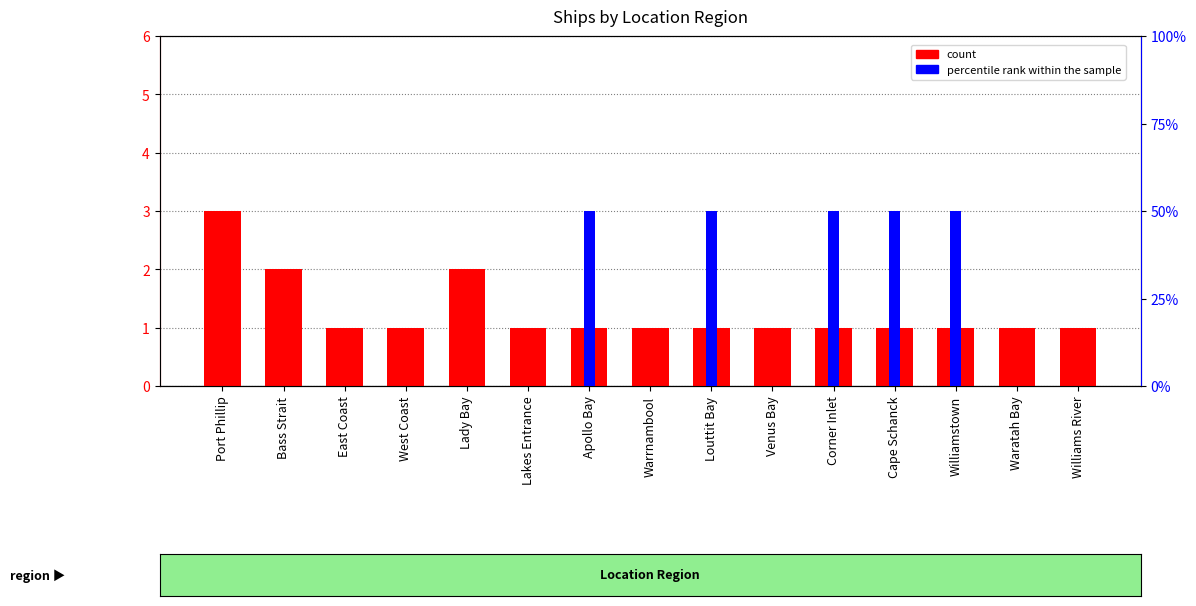

List the series in order of their overall mean, highest first.

percentile rank within the sample, count